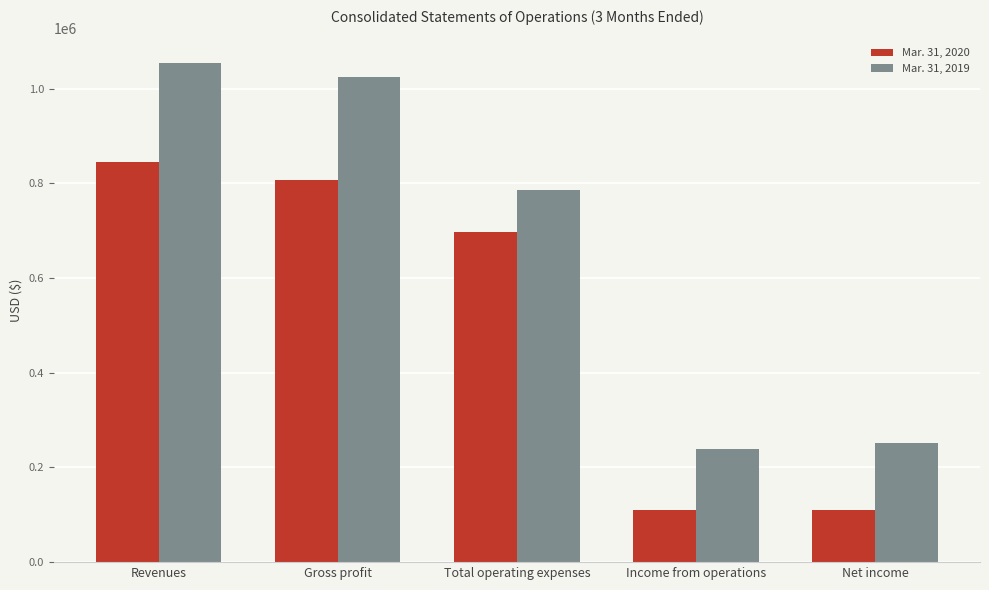

Which series has the largest range (max minus min)?

Mar. 31, 2019